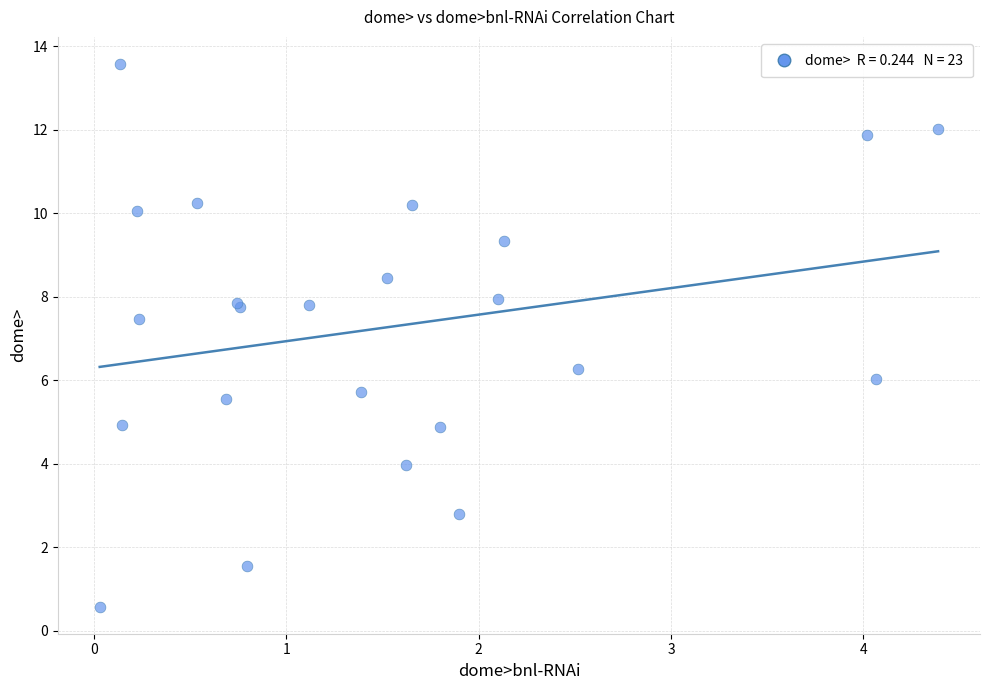

What Y value in the scatter plot is closest to 7?

7.5